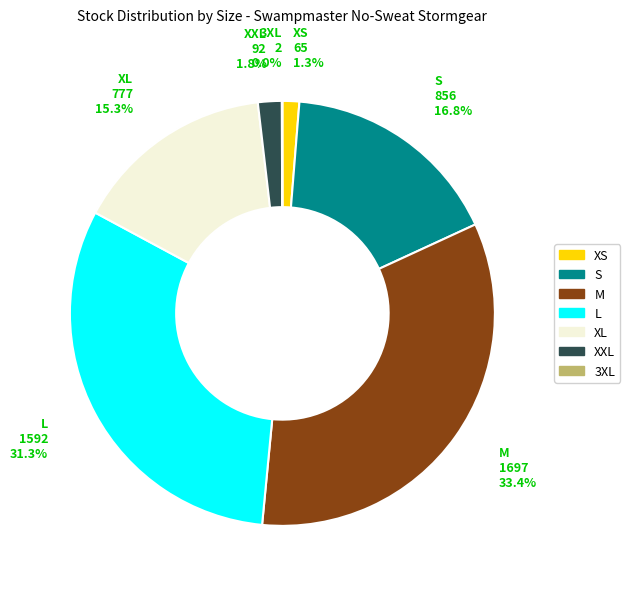

What percentage is NOT represented by XXL?

98.2%